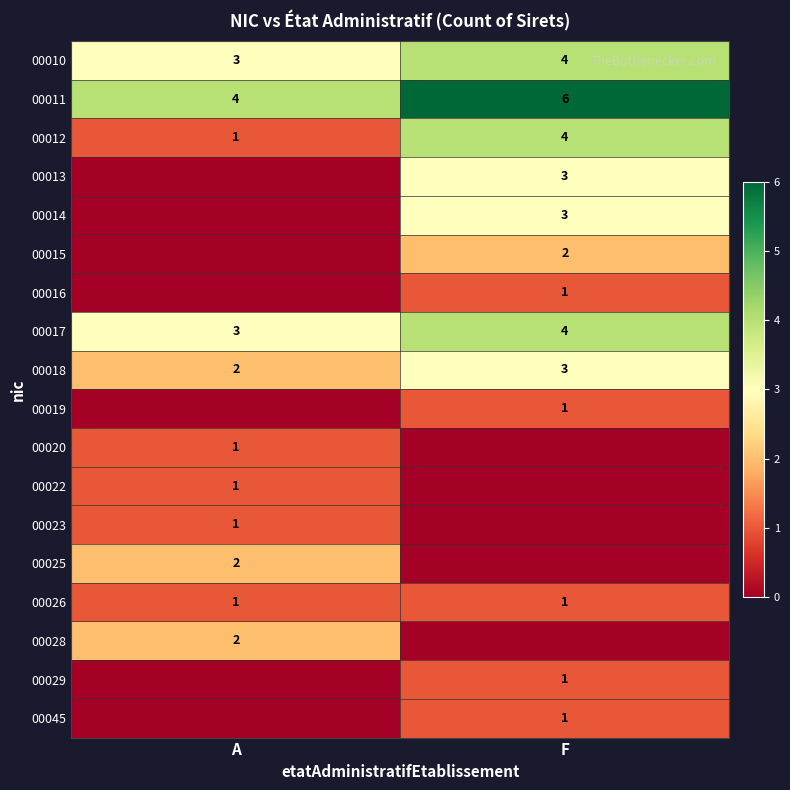

How many categories are shown in the chart?

2